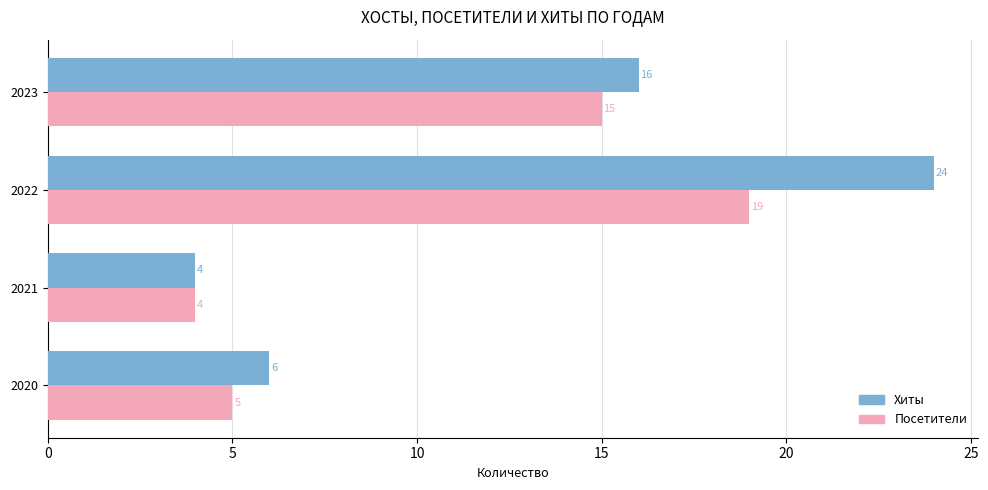

How many data points does each series have?

4